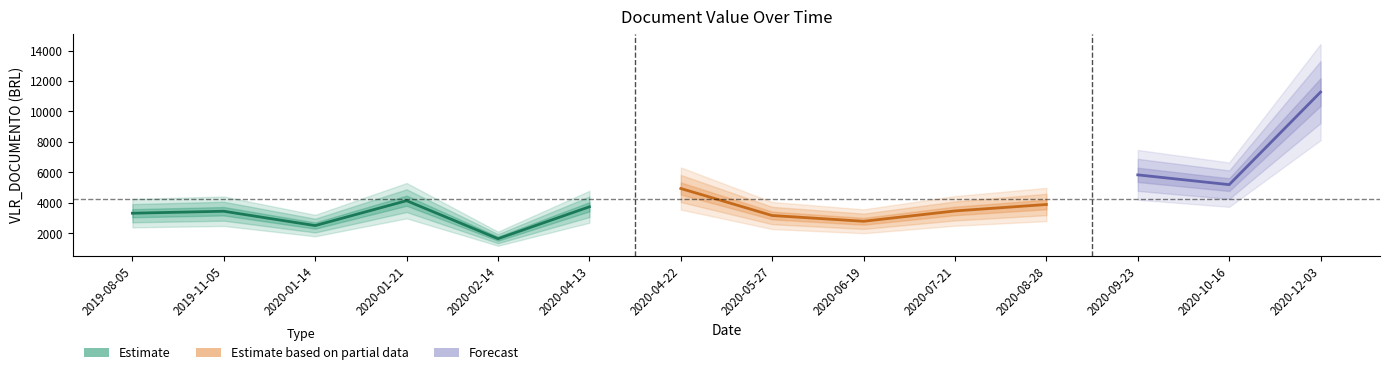

What is the difference between the maximum and minimum values?

9623.0